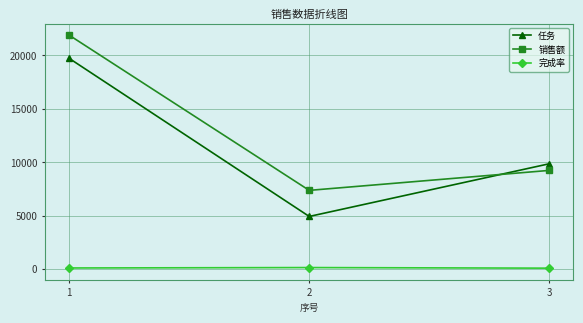

What is the value of the 销售额 point at the 1st from the left?

21882.2